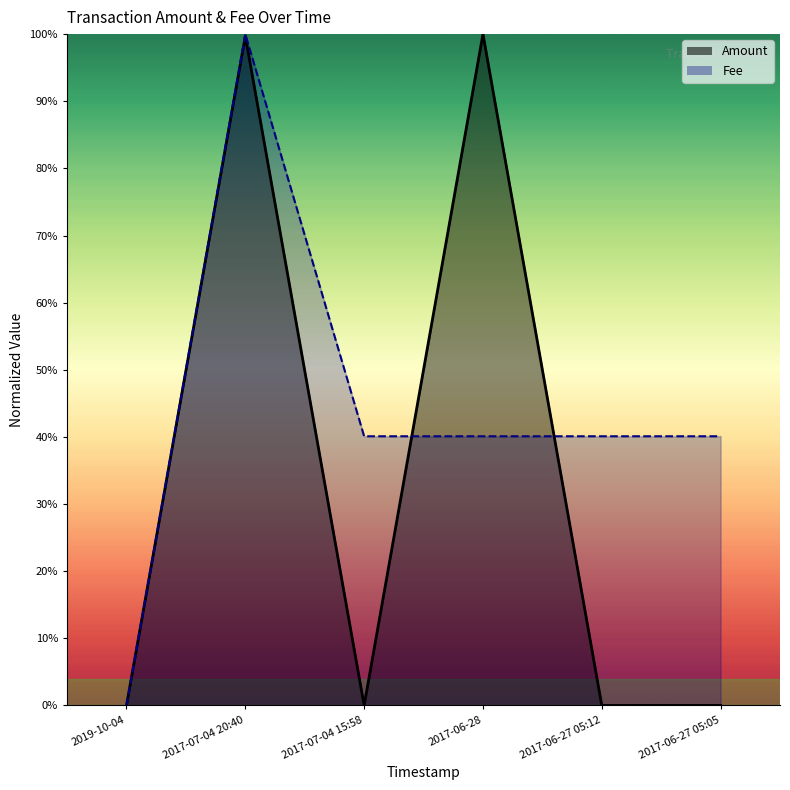

Which series has the largest total across all categories?

Fee